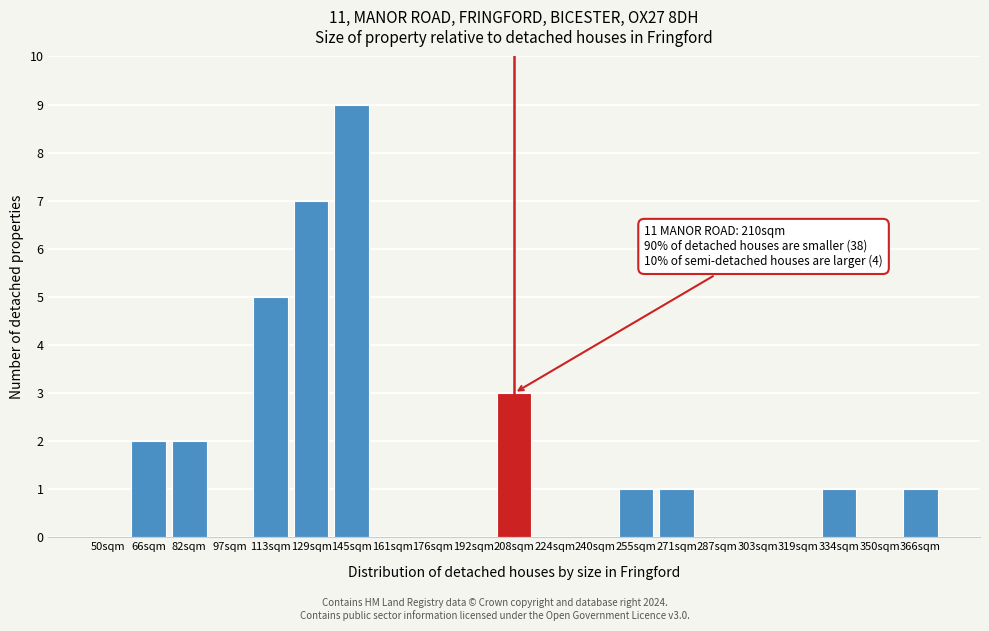

Reading left to right, extract all data points from this chart.

50sqm=0	66sqm=2	82sqm=2	97sqm=0	113sqm=5	129sqm=7	145sqm=9	161sqm=0	176sqm=0	192sqm=0	208sqm=3	224sqm=0	240sqm=0	255sqm=1	271sqm=1	287sqm=0	303sqm=0	319sqm=0	334sqm=1	350sqm=0	366sqm=1